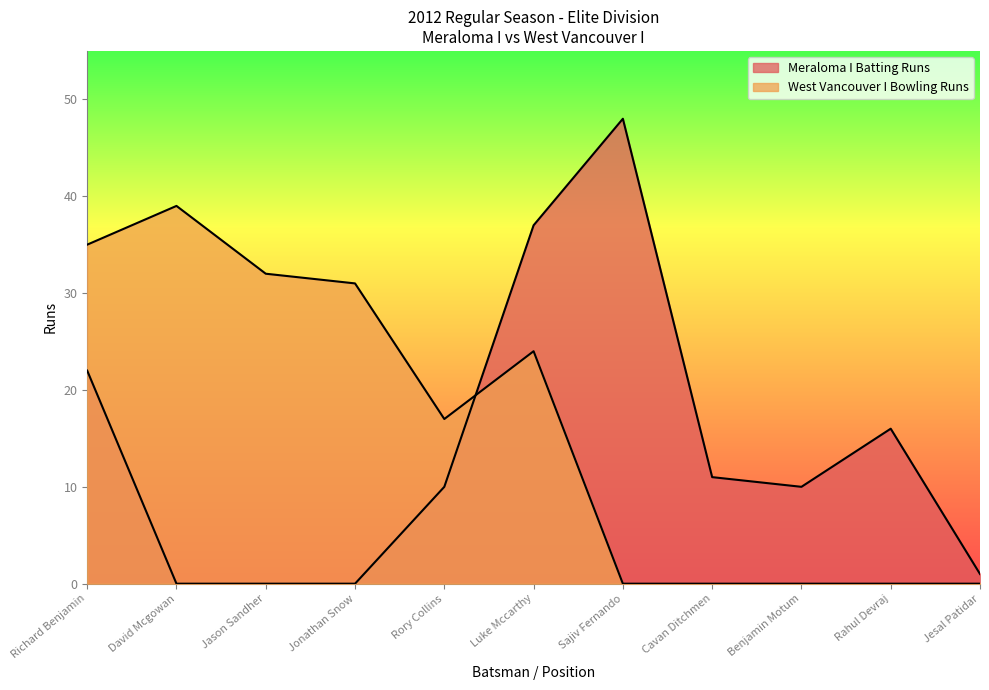

How many values in Meraloma I Batting Runs are above zero?

8